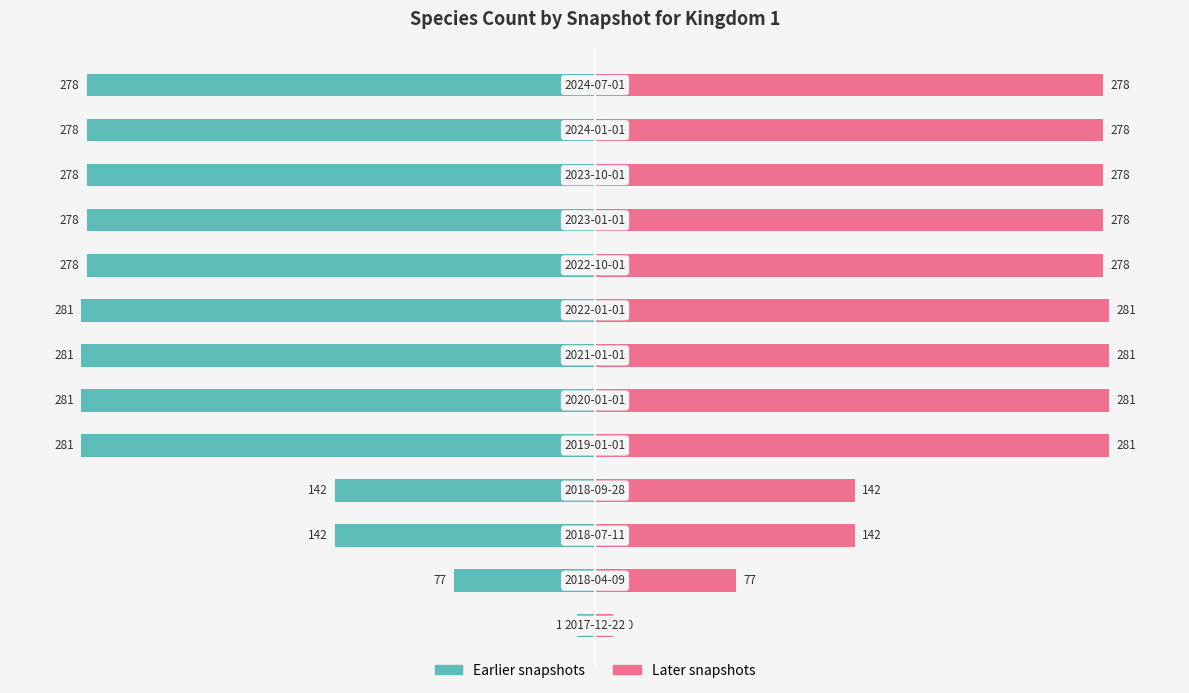

Is the value of Kingdom 1 (earlier snapshots) at 0 greater than the value of Kingdom 1 (later snapshots) at 9?

No